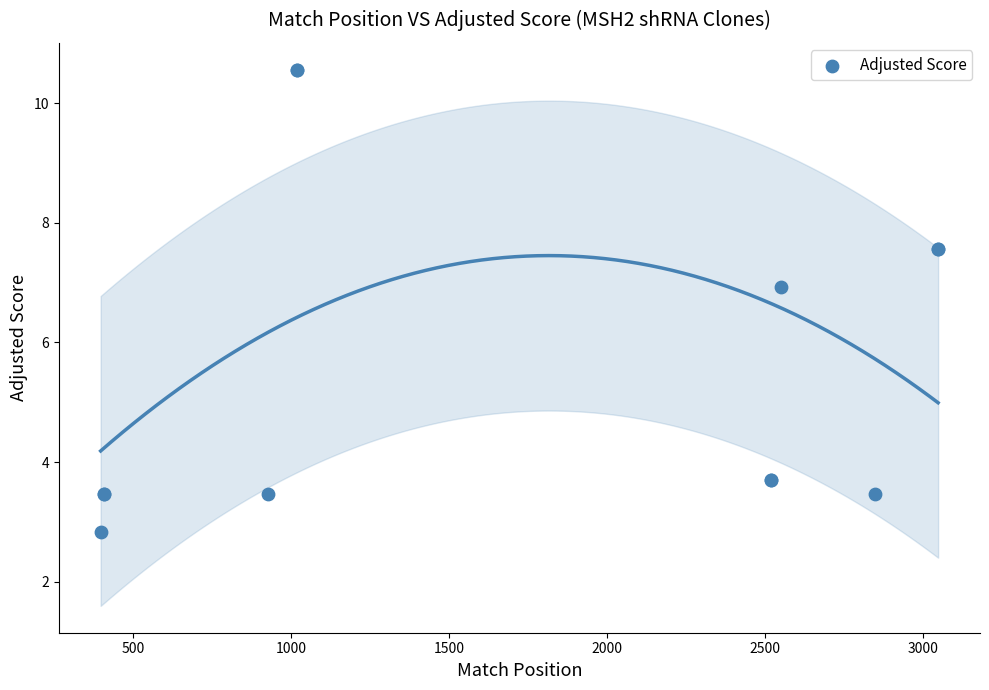

What Y value in the scatter plot is closest to 6?

6.9